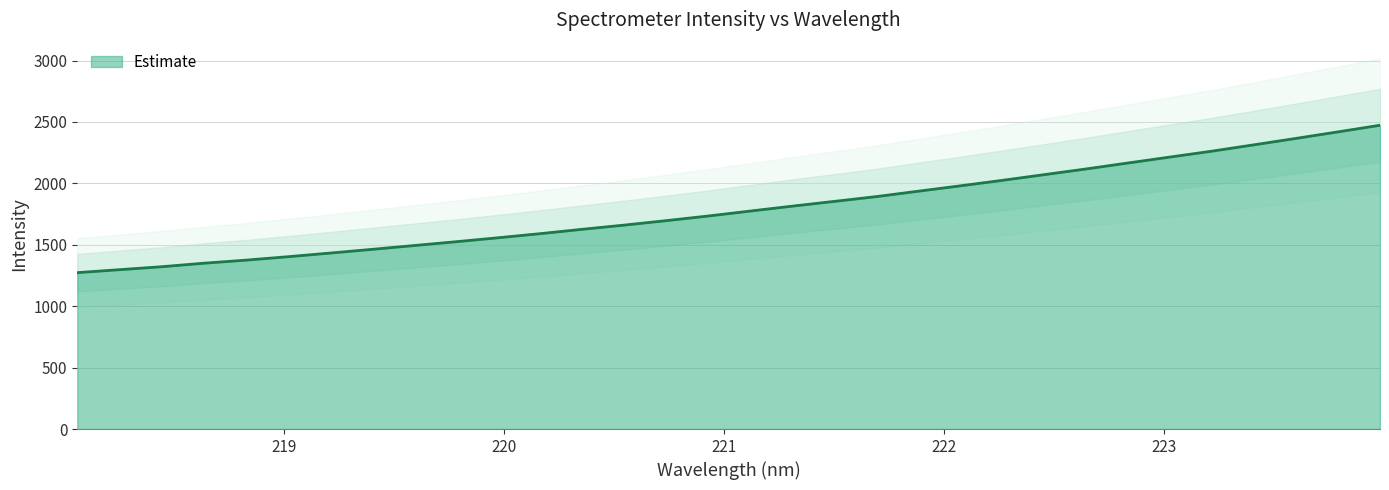

What is the difference between the second highest and second lowest values?

1122.1